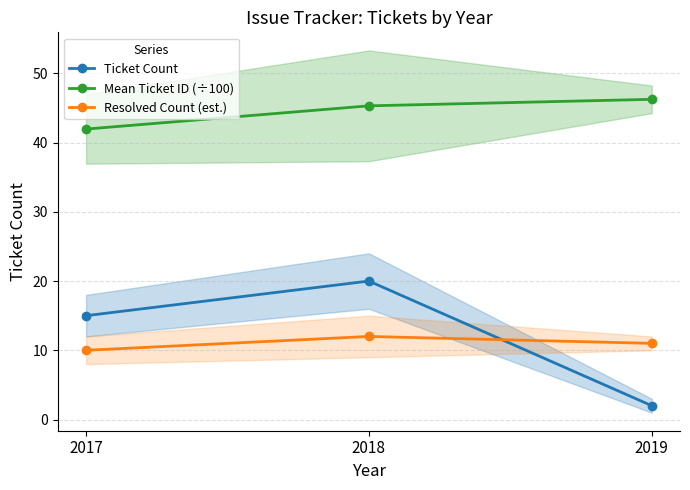

Which series has the widest spread of values?

Ticket Count